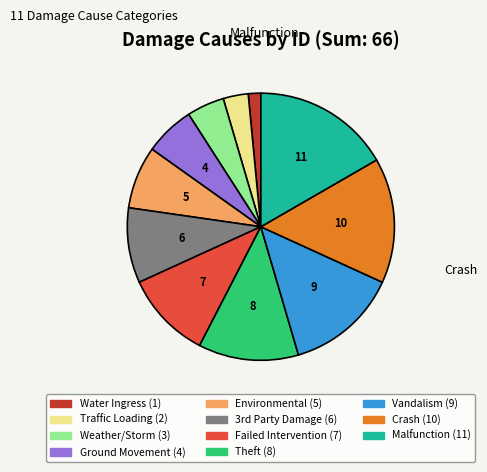

Is there any slice that represents more than half of the pie?

No